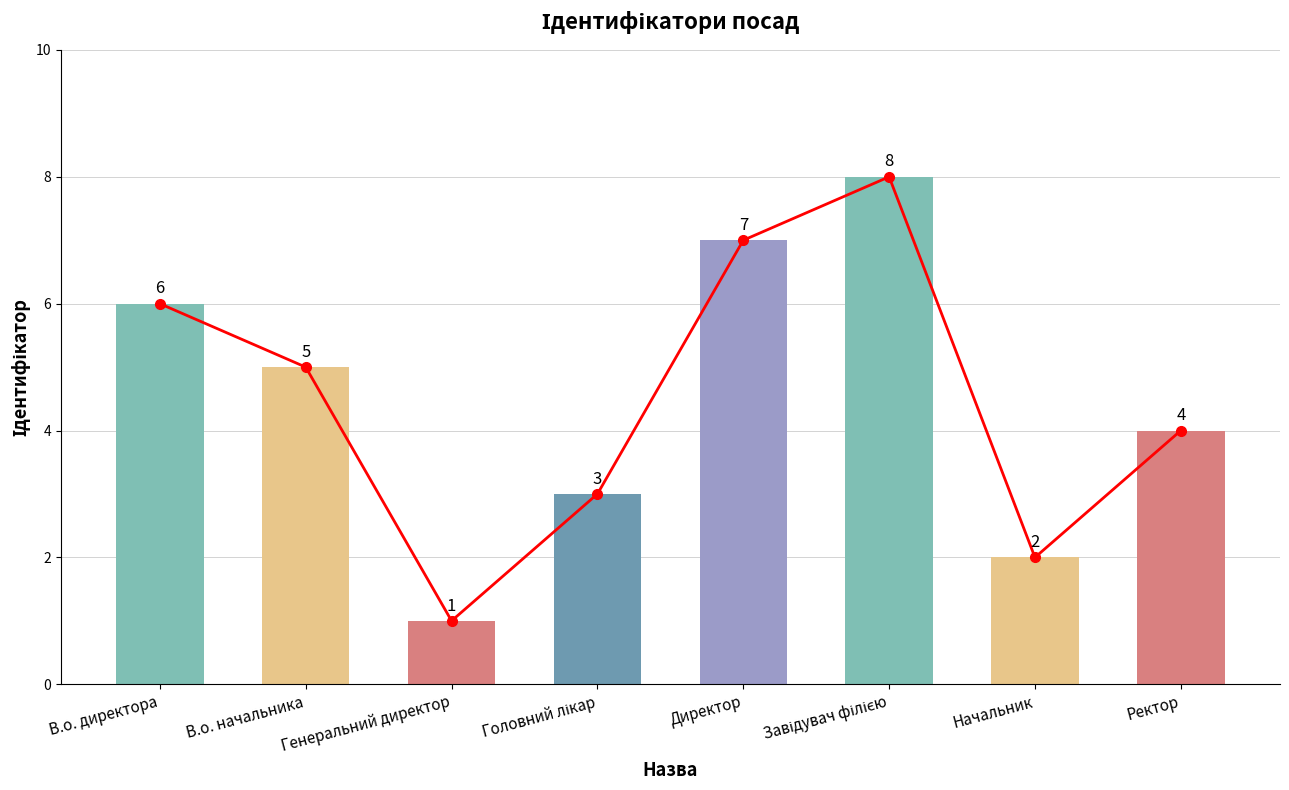

Reading left to right, extract all data points from this chart.

6	5	1	3	7	8	2	4